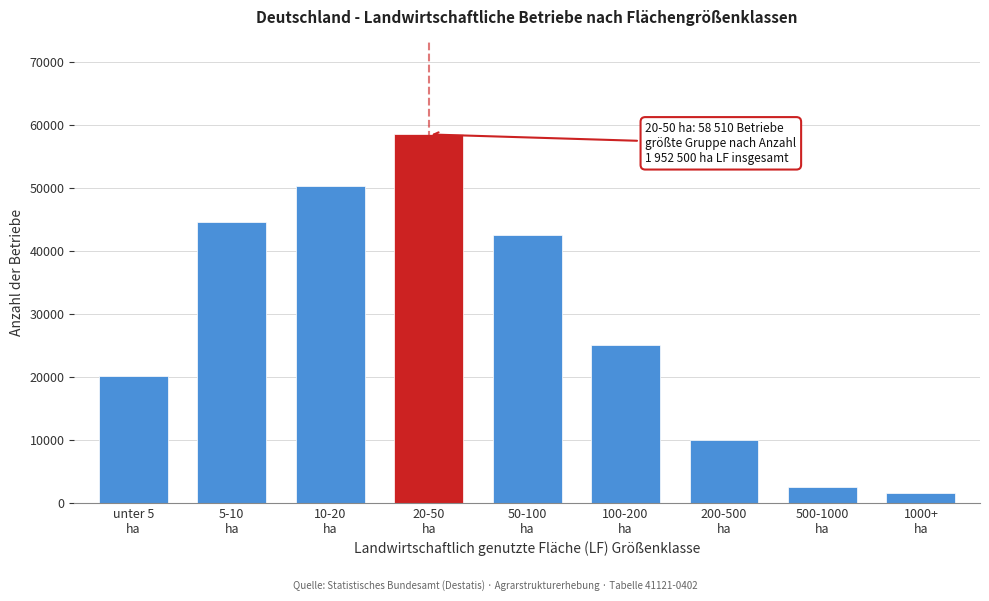

Reading right to left, transcribe all the data shown in this chart.

1470	2510	9930	25090	42590	58510	50290	44530	20090